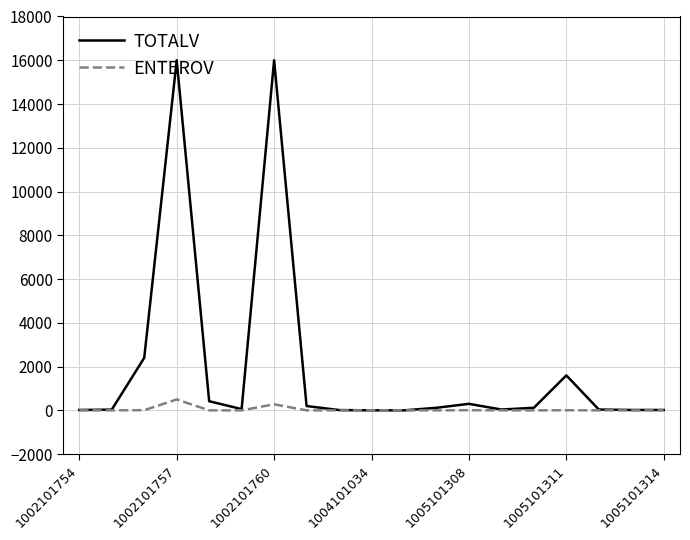

Which series has the widest spread of values?

TOTALV